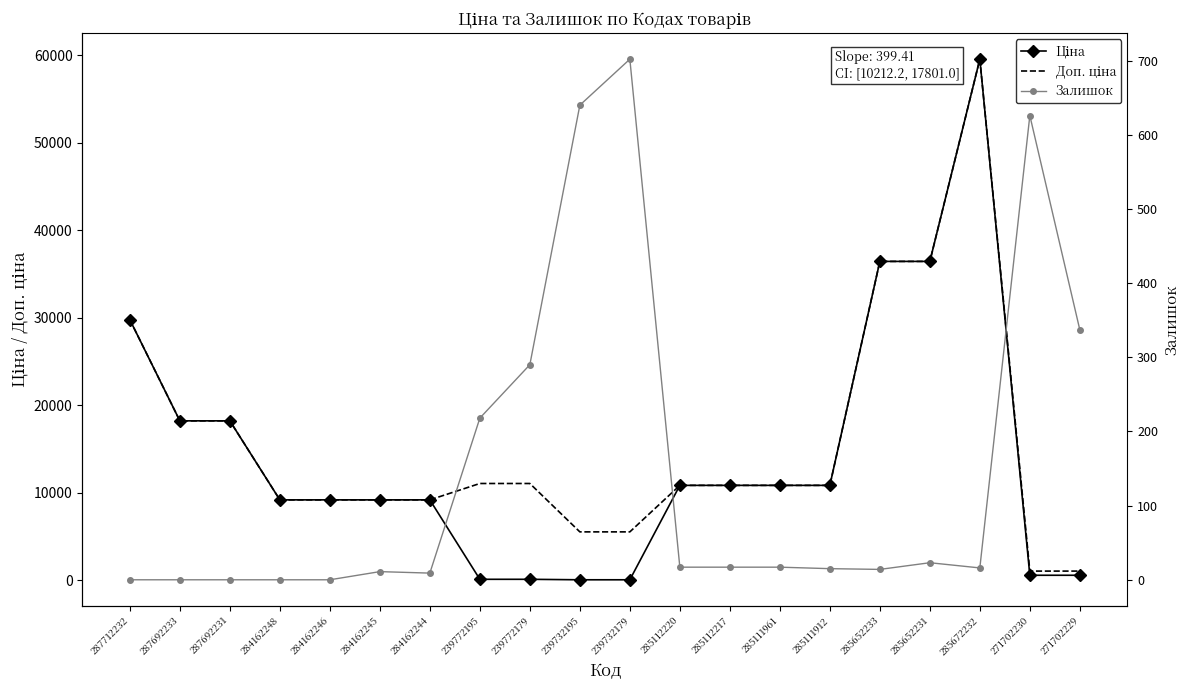

Reading right to left, list all the values displayed in this chart.

Ціна: 271702229=571.6	271702230=571.6	285672232=59523.0	285652231=36424.0	285652233=36424.0	285111912=10840.1	285111961=10840.1	285112217=10840.1	285112220=10840.1	239732179=55.3	239732195=55.3	239772179=110.5	239772195=110.5	284162244=9185.1	284162245=9185.1	284162246=9185.1	284162248=9185.1	287692231=18212.0	287692233=18212.0	287712232=29761.5
Доп. ціна: 271702229=1048.0	271702230=1048.0	285672232=59523.0	285652231=36424.0	285652233=36424.0	285111912=10840.1	285111961=10840.1	285112217=10840.1	285112220=10840.1	239732179=5528.0	239732195=5528.0	239772179=11055.0	239772195=11055.0	284162244=9185.1	284162245=9185.1	284162246=9185.1	284162248=9185.1	287692231=18212.0	287692233=18212.0	287712232=29761.5
Залишок: 271702229=337.0	271702230=626.0	285672232=16.0	285652231=23.0	285652233=14.0	285111912=15.0	285111961=17.0	285112217=17.0	285112220=17.0	239732179=702.0	239732195=640.0	239772179=290.0	239772195=218.0	284162244=9.0	284162245=11.0	284162246=0.0	284162248=0.0	287692231=0.0	287692233=0.0	287712232=0.0